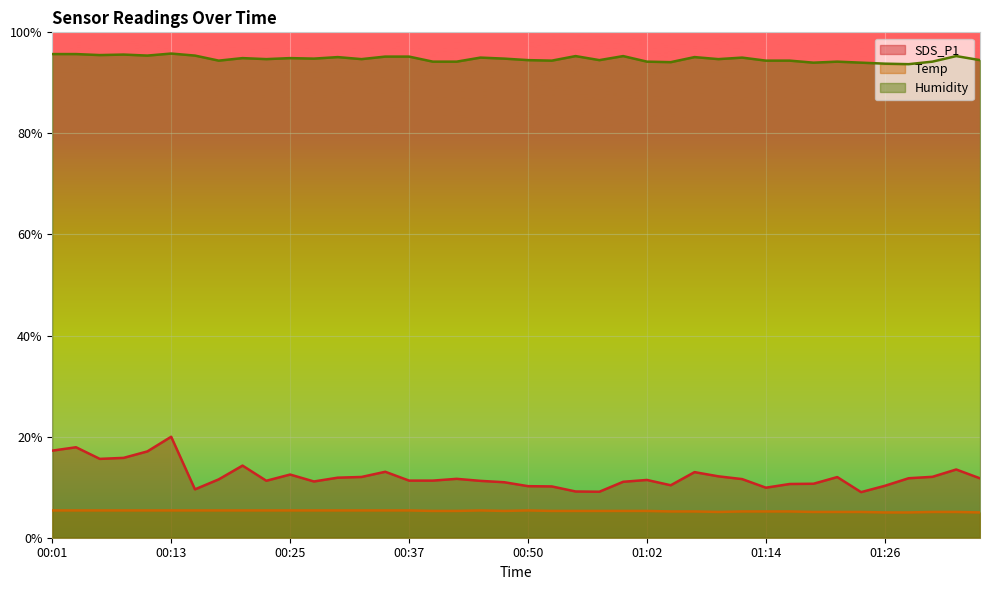

Between 01:16 and 01:31, which is larger?

01:31